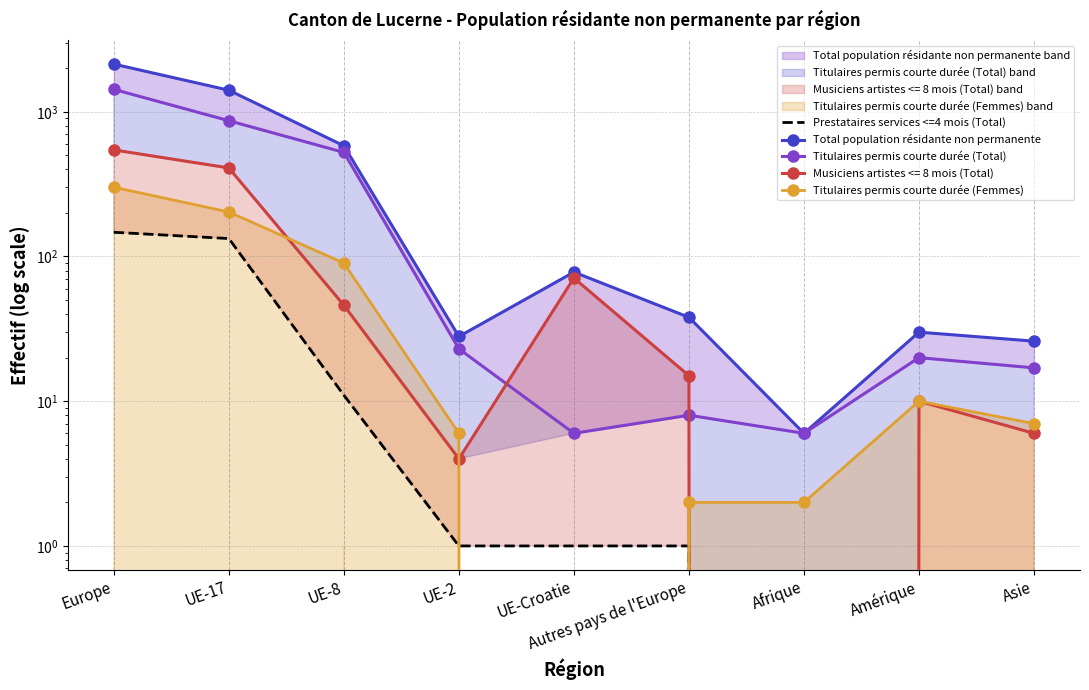

True or false: Titulaires permis courte durée (Femmes) has a value of 4 at Autres pays de l'Europe.

False